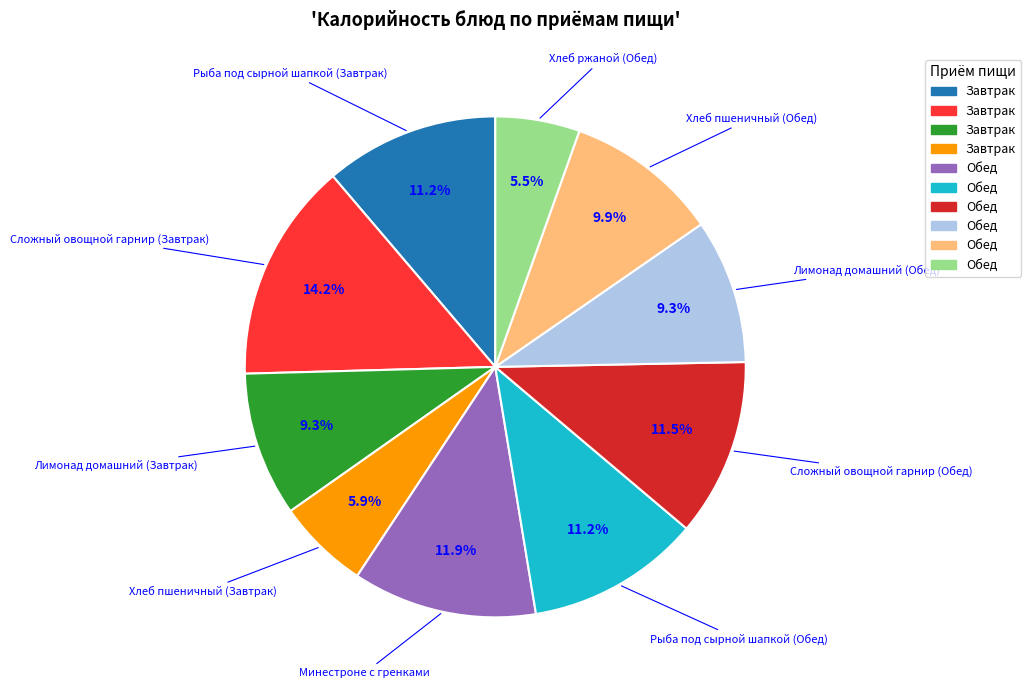

Does any single category account for the majority?

No